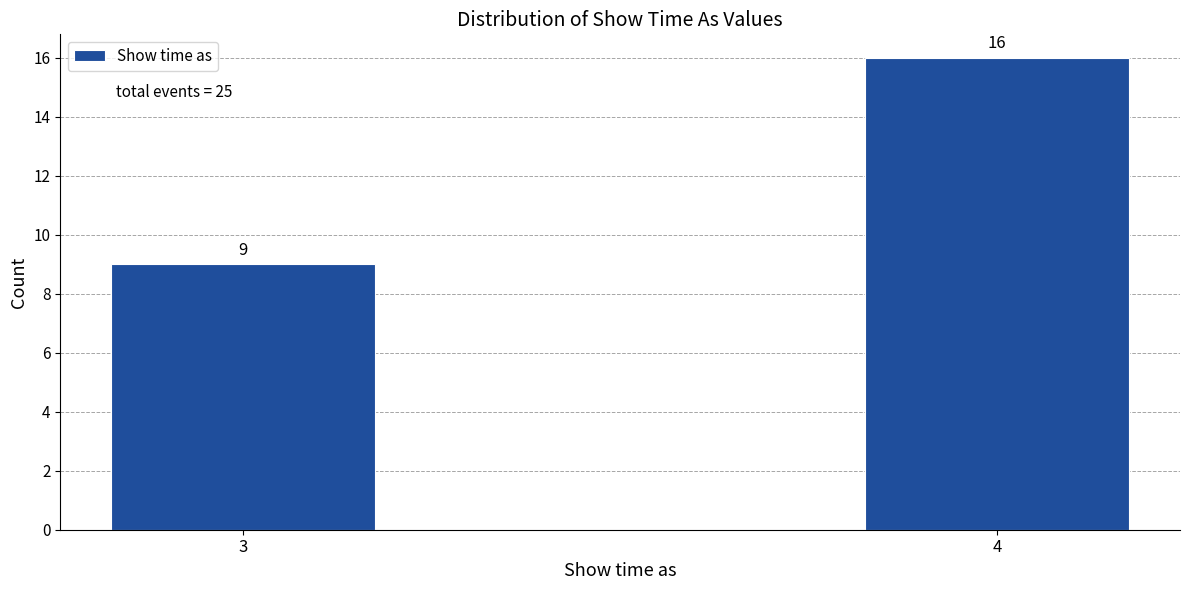

Reading left to right, what are all the values shown in this chart?

3=9	4=16